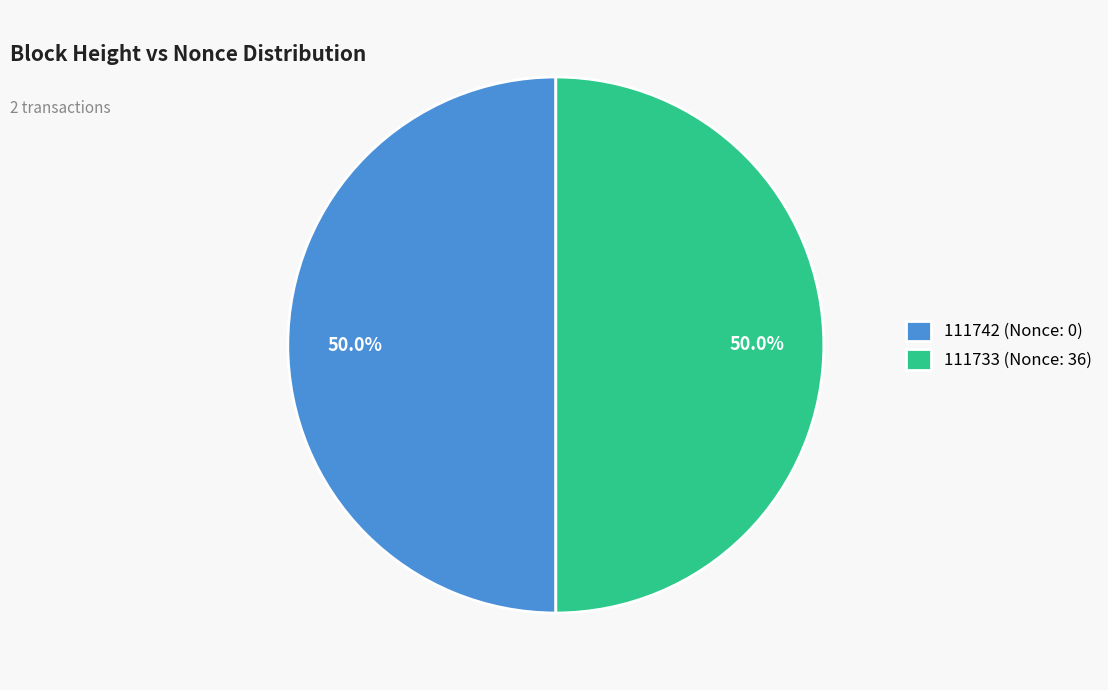

Approximately how many times larger is the value at 111742 (Nonce: 0) compared to 111733 (Nonce: 36)?

1.0